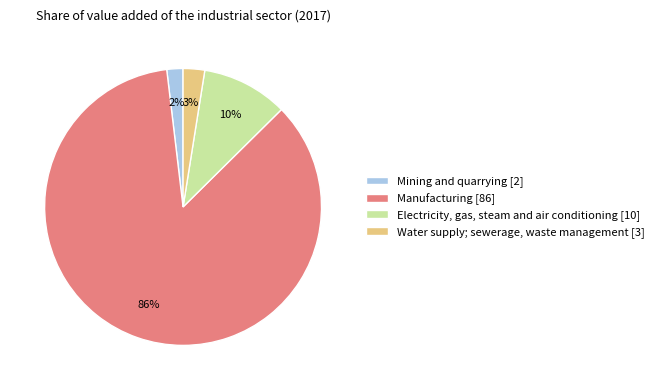

The Manufacturing slice represents 86% of the pie. True or false?

True